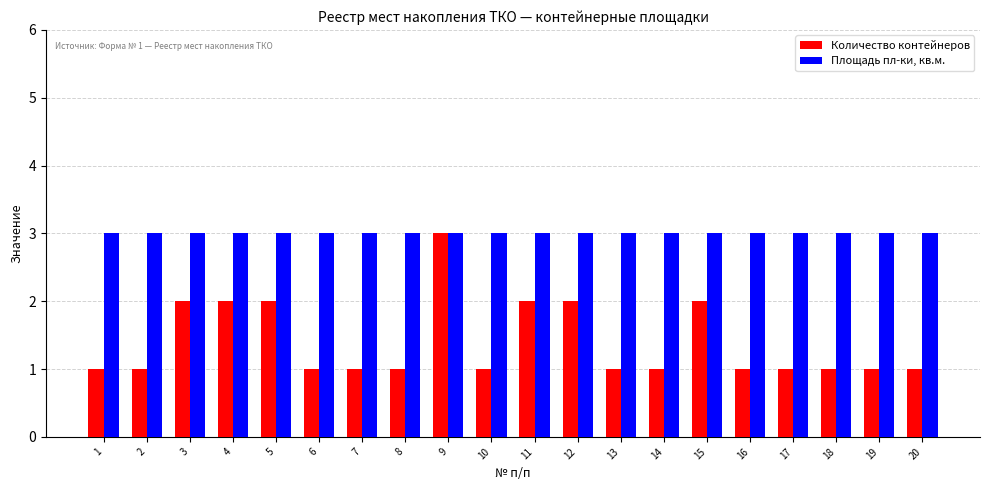

What is the total value across all series at 16?

4